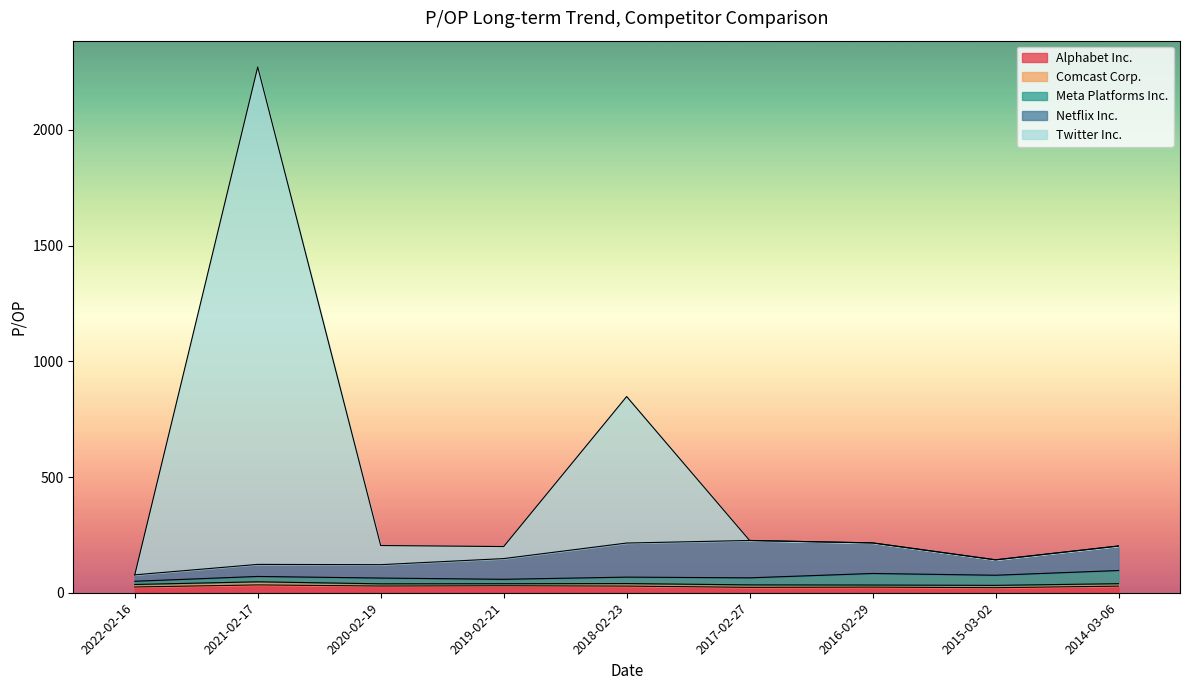

What is the label of the 5th point from the right?

2018-02-23